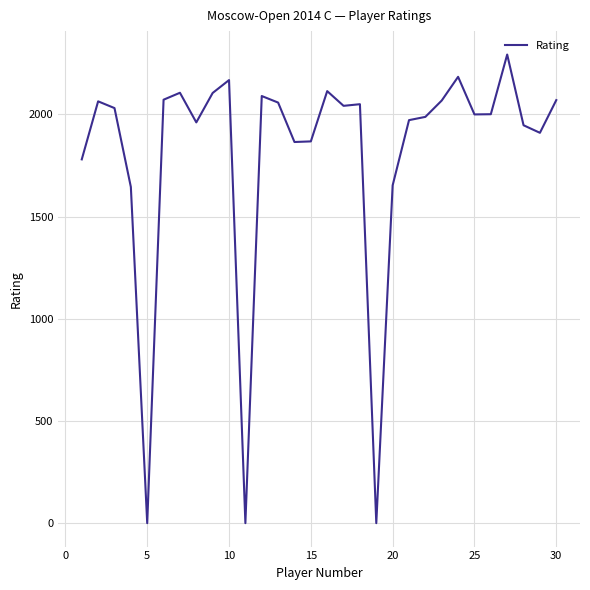

What is the difference between the maximum and minimum values?

2293